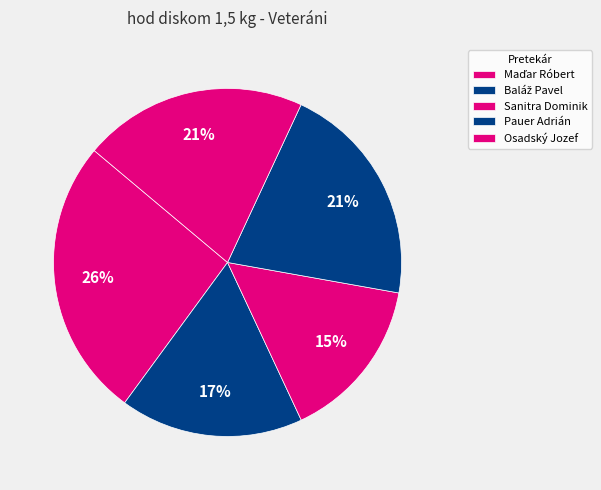

What percentage is the Pauer Adrián slice, to the nearest percent?

21%